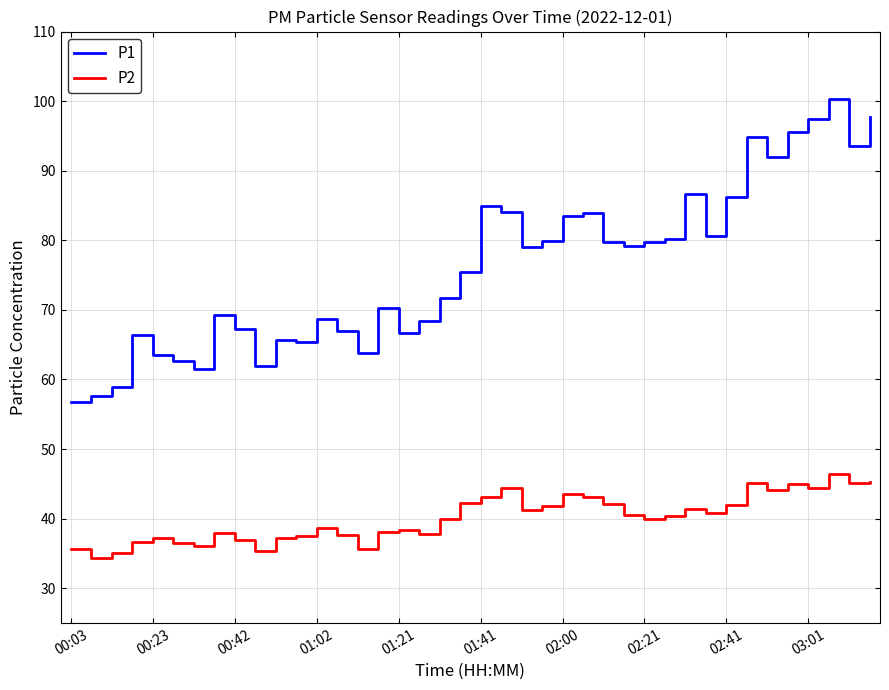

What is the difference between the maximum and minimum values in the P1 series?

43.5